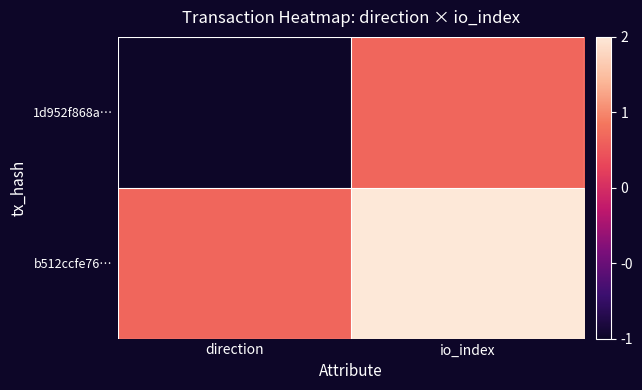

Which series has the largest range (max minus min)?

1d952f868a…